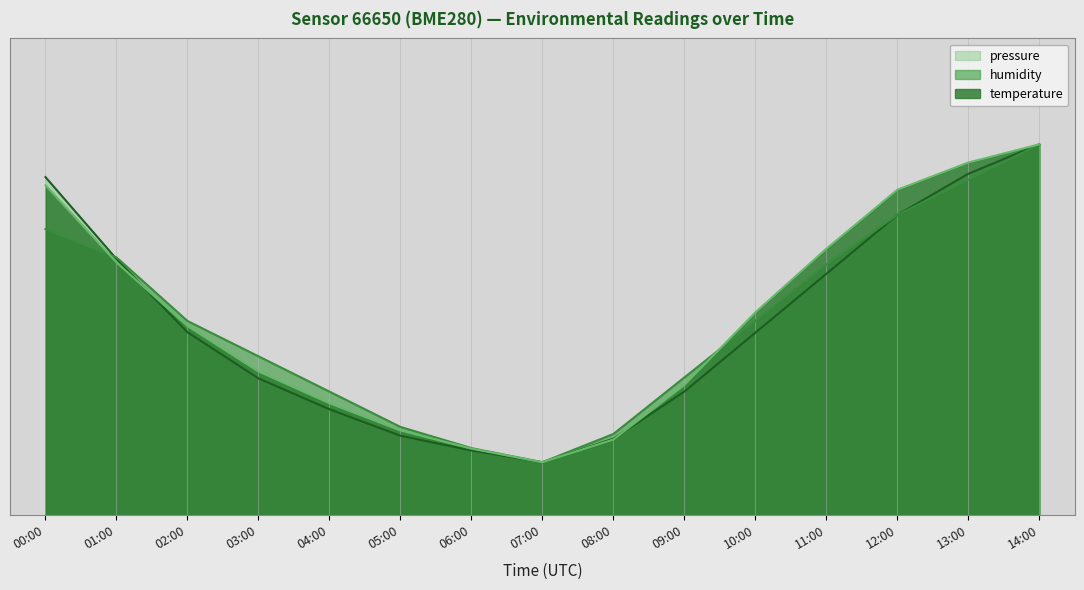

At which category does humidity reach its first local valley?

07:00